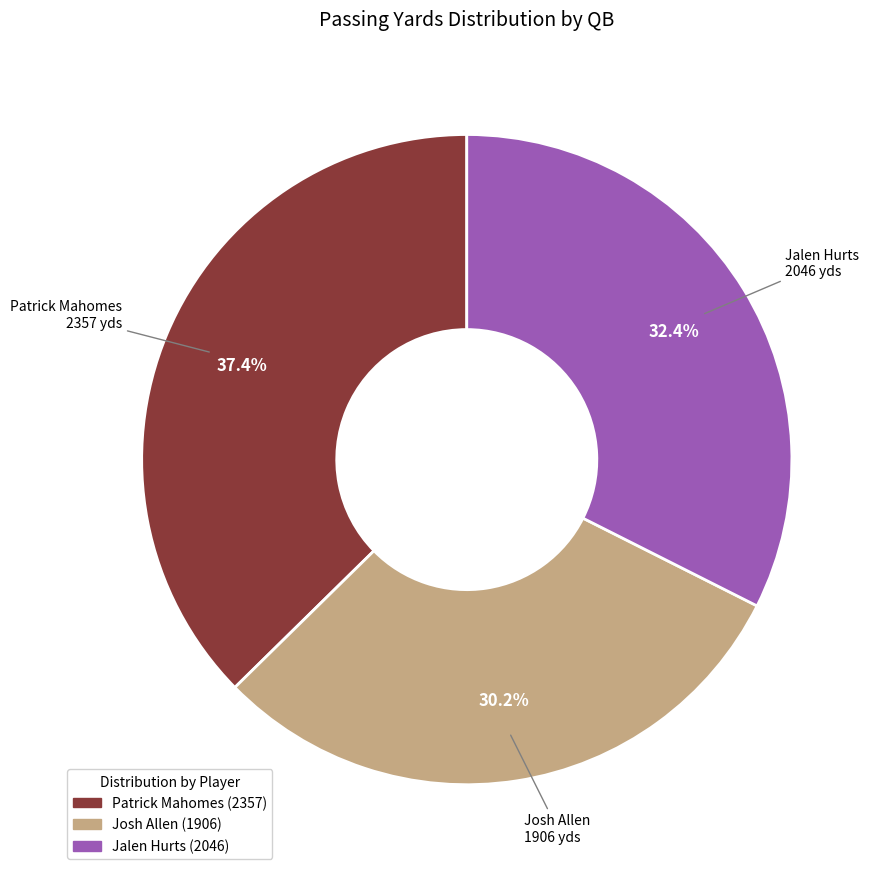

What is the ratio of the value at Patrick Mahomes to the value at Jalen Hurts?

1.2